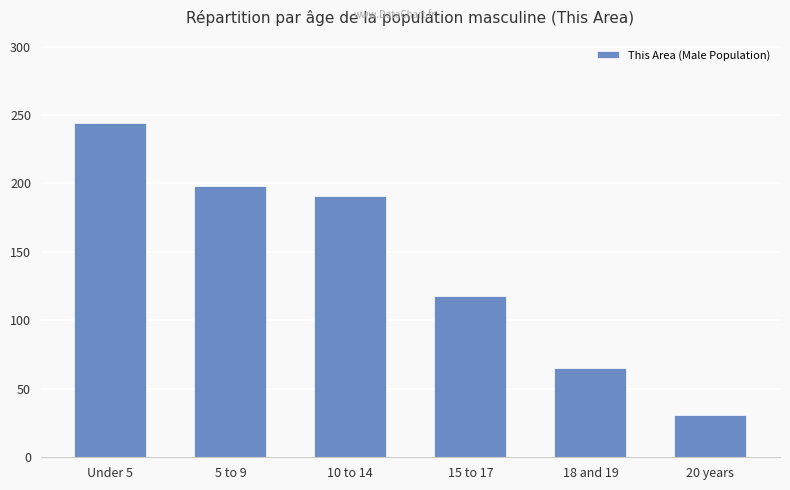

What is the change in value from 5 to 9 to 20 years?

-167